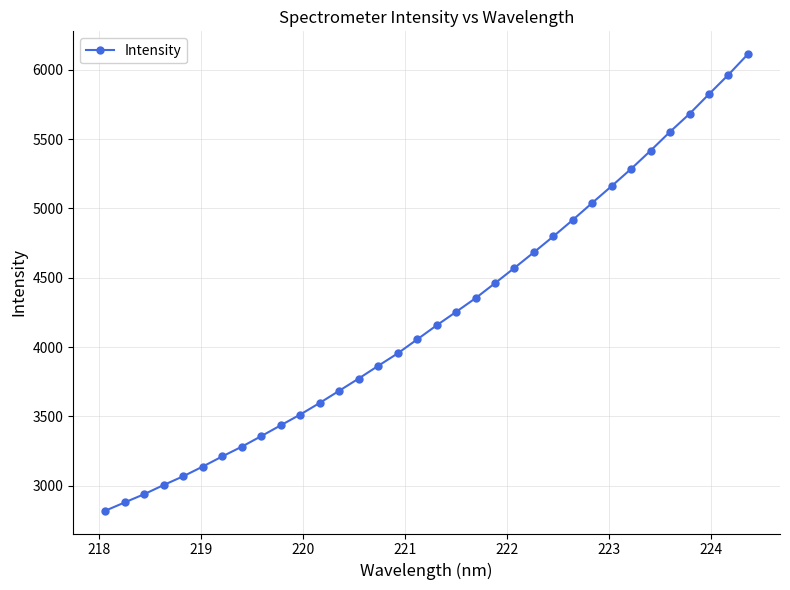

What is the difference between the second highest and second lowest values?

3085.3